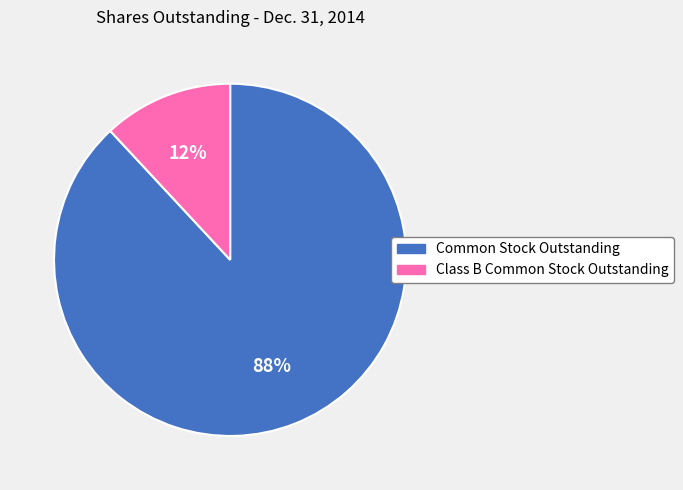

The Common Stock Outstanding slice represents 82% of the pie. True or false?

False